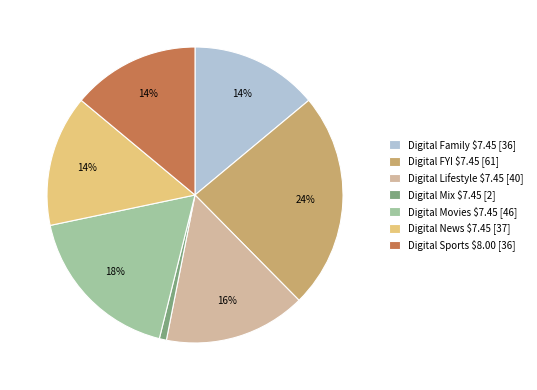

Which category has the smallest portion of the pie?

Digital Mix $7.45